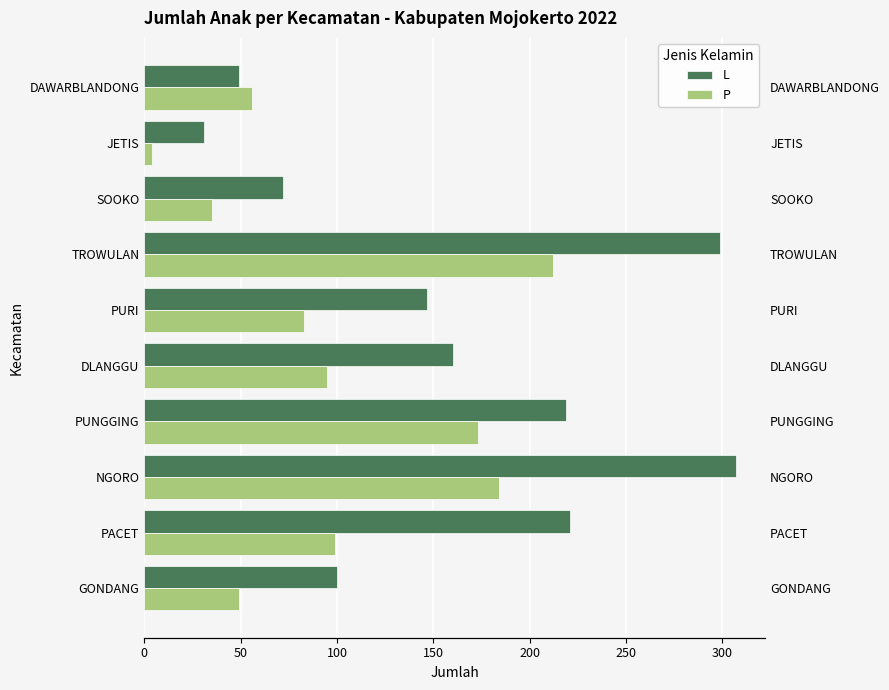

List the series in order of their overall mean, lowest first.

P, L